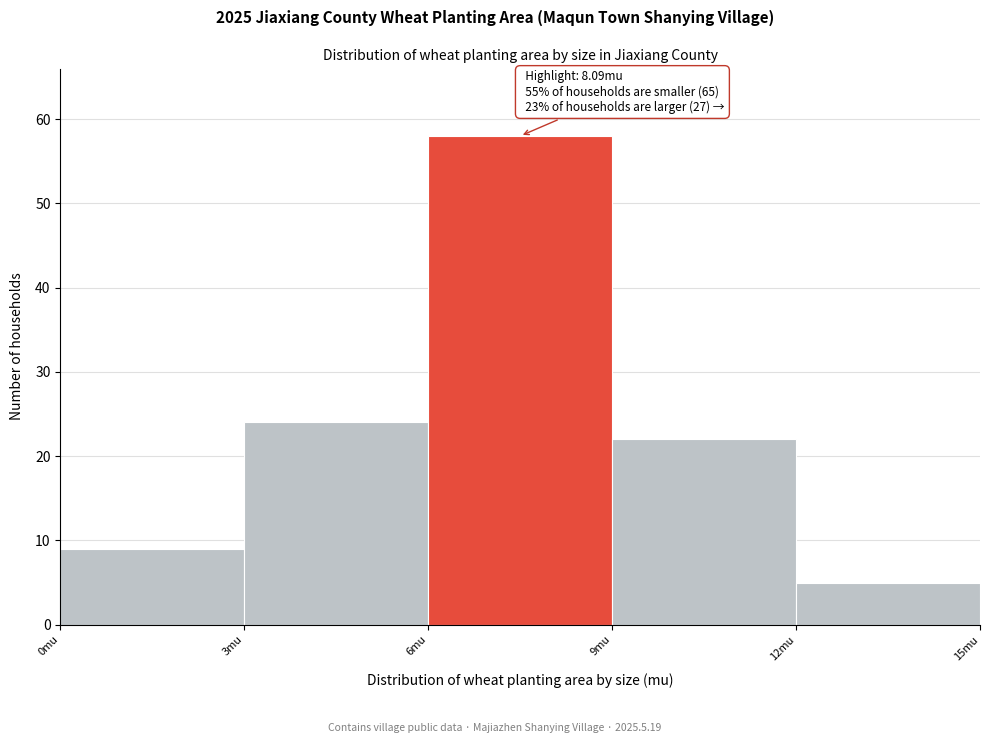

Which range on the x-axis has the tallest bar?

6 to 9